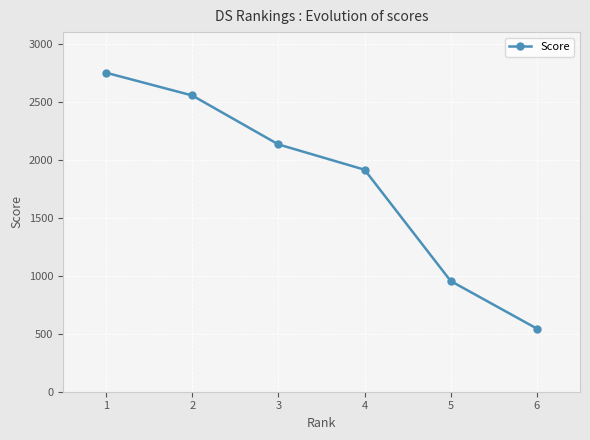

List the labels in order of value, smallest first.

6, 5, 4, 3, 2, 1